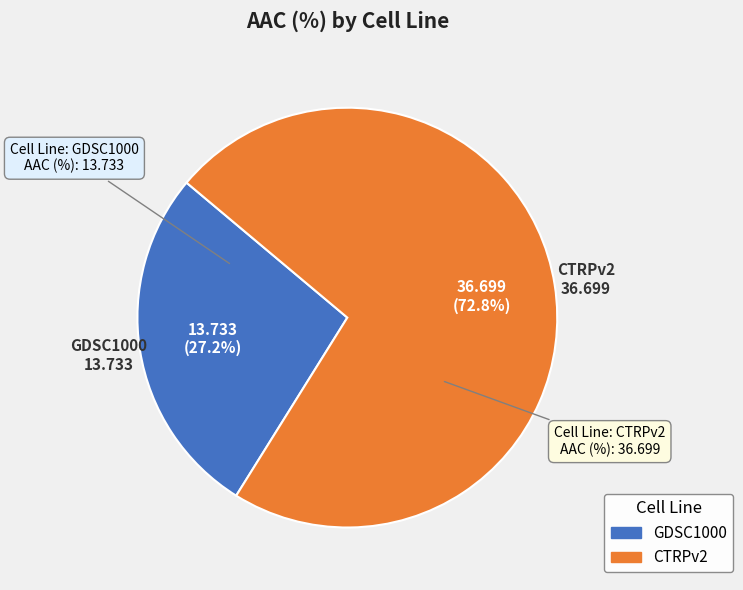

To the nearest percent, what portion does GDSC1000 represent?

27%